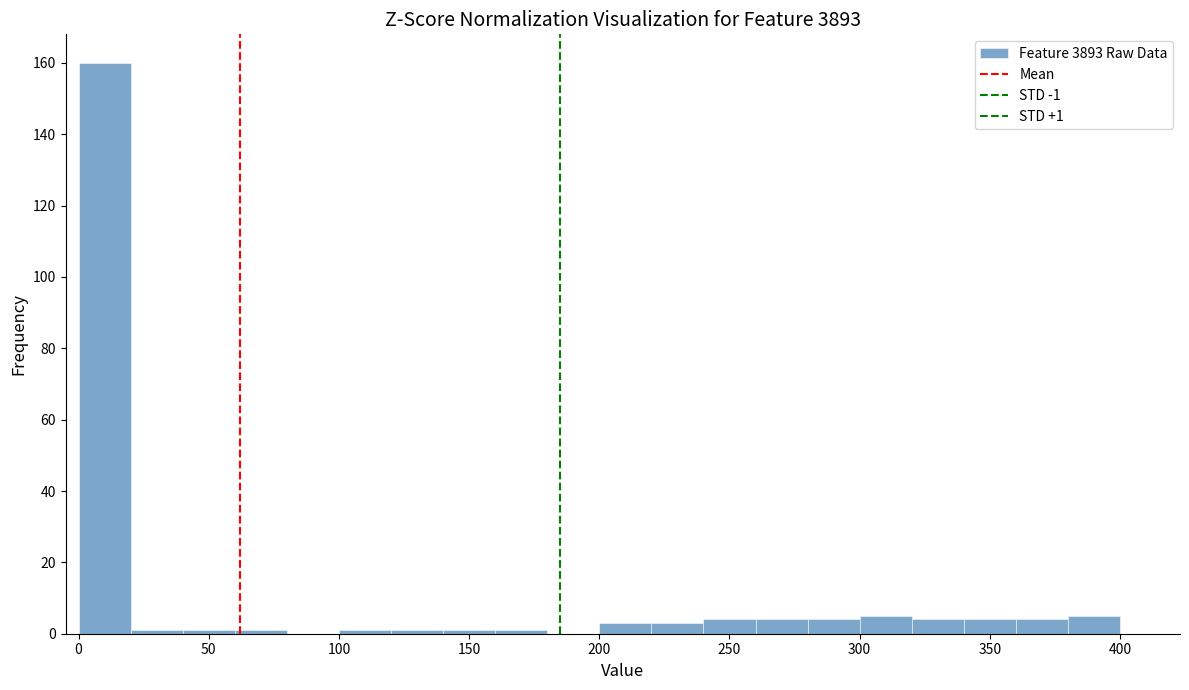

Which range on the x-axis has the tallest bar?

0 to 20